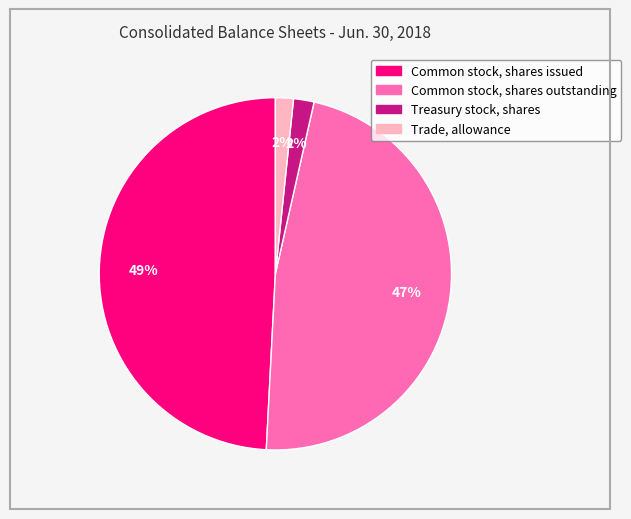

True or false: Common stock, shares issued accounts for 60% of the total.

False